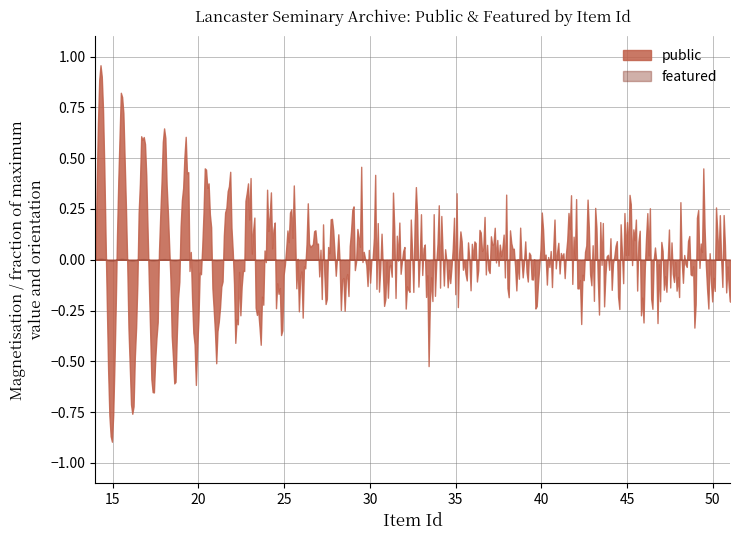

Which series has the widest spread of values?

public